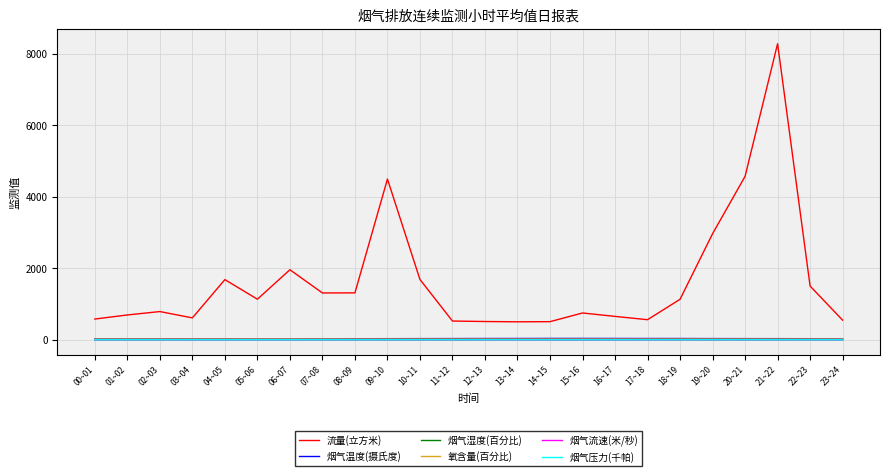

At which label is 流量(立方米) closest to 4390?

09~10